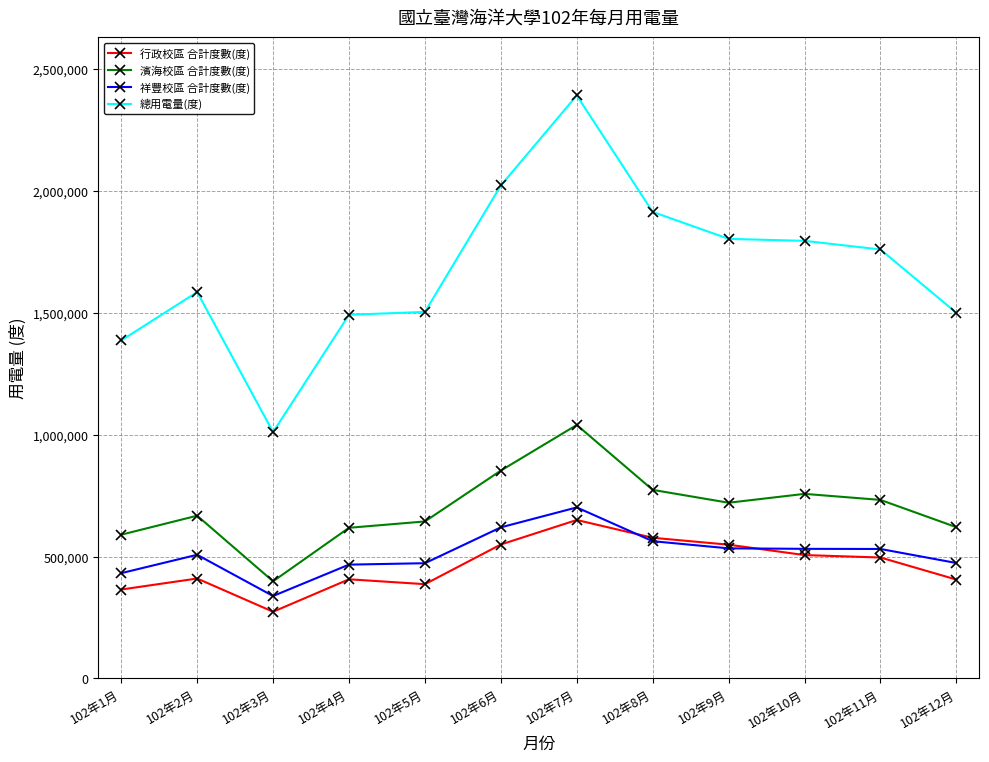

What is the label of the 6th point from the right?

102年7月